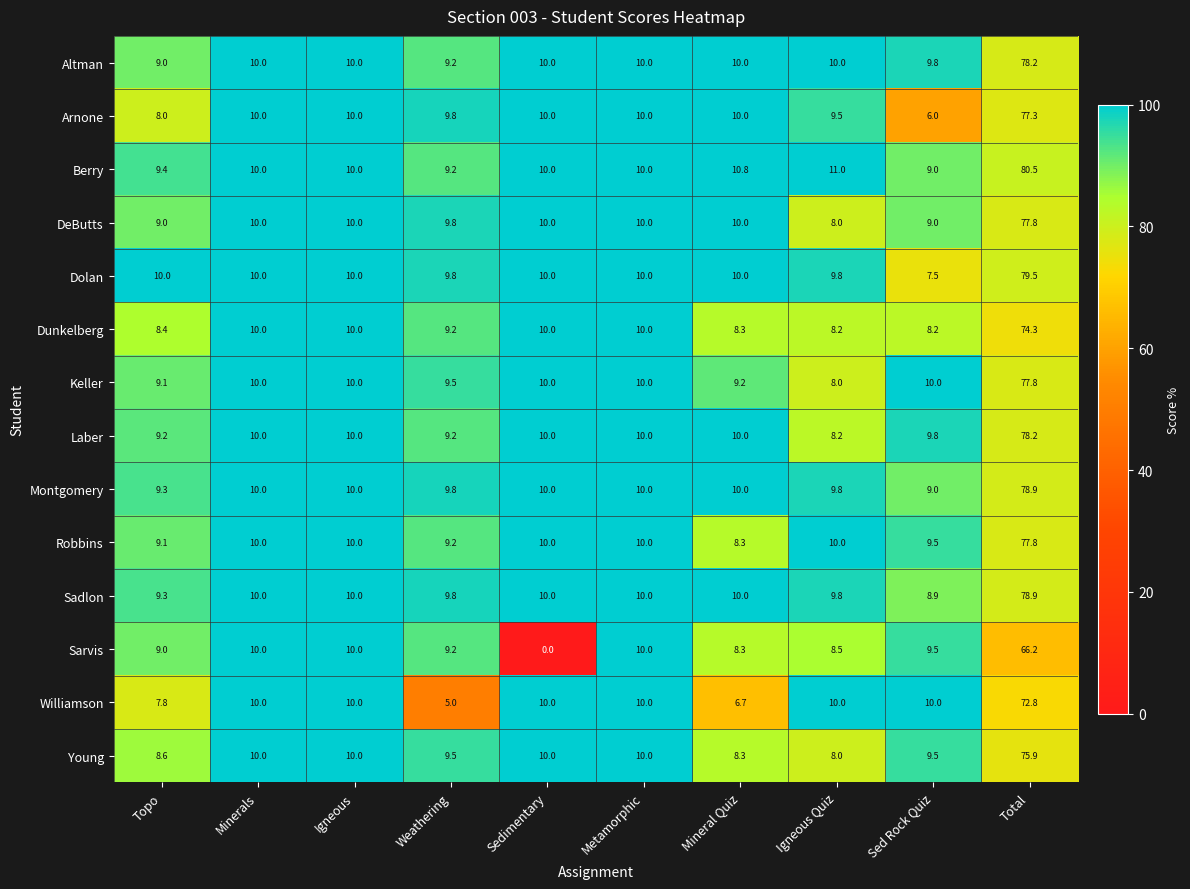

What is the sum of the Altman values at Sedimentary and Sed Rock Quiz?

19.8